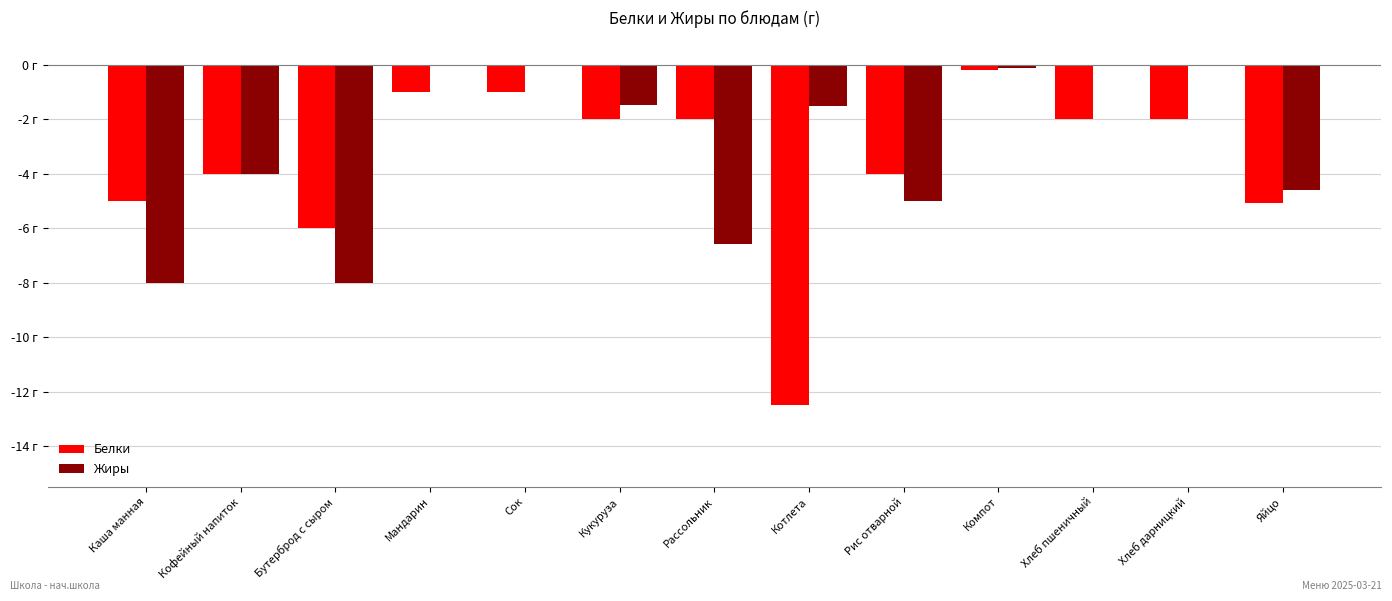

Is it true that Белки equals -0.2 at Компот?

True